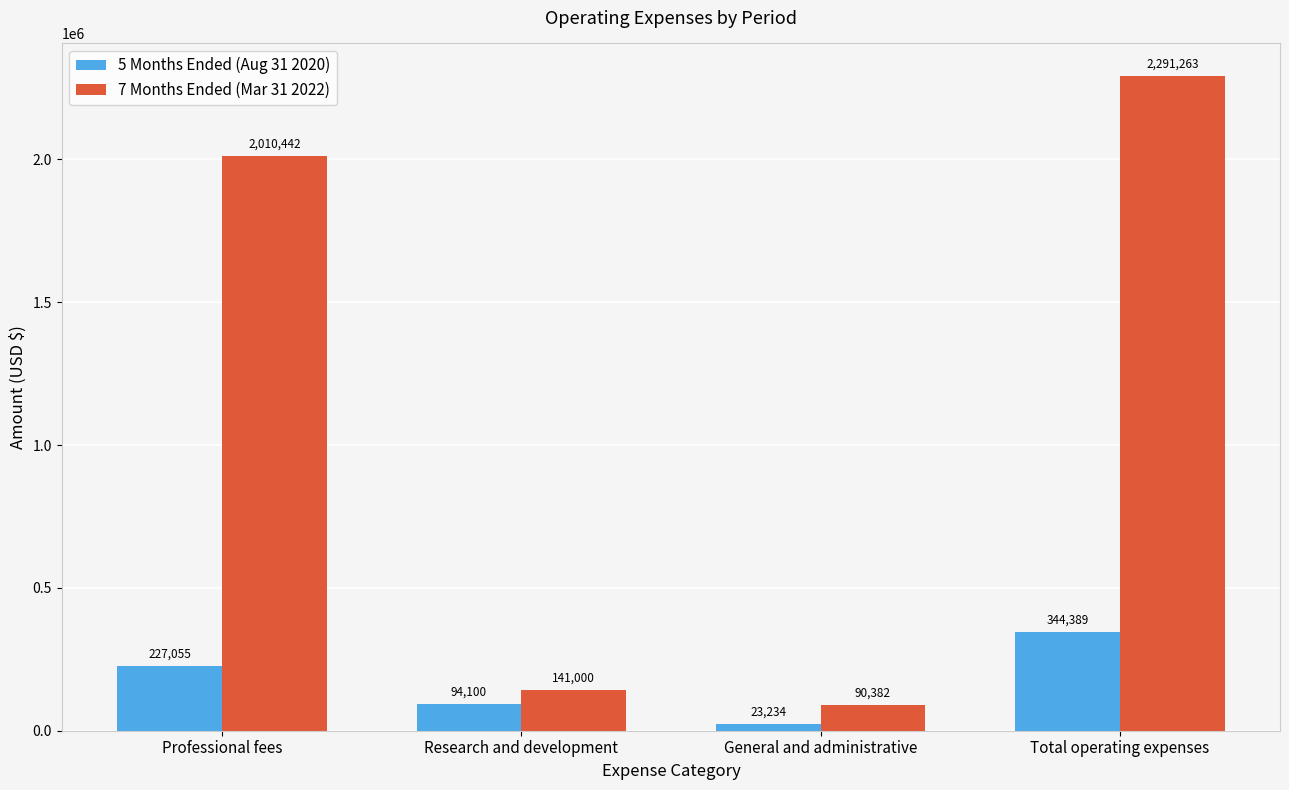

What is the total value across all series at General and administrative?

113616